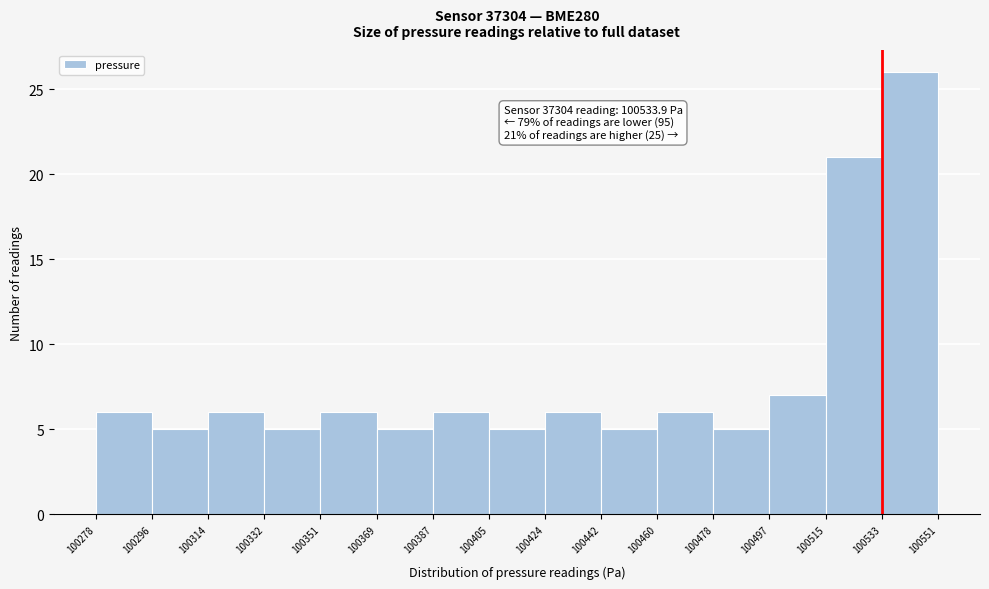

Which range on the x-axis has the tallest bar?

100533 to 100551